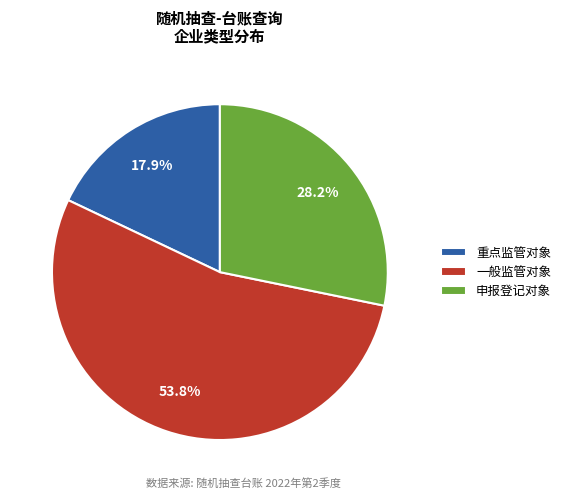

Approximately how many times larger is the value at 申报登记对象 compared to 一般监管对象?

0.5